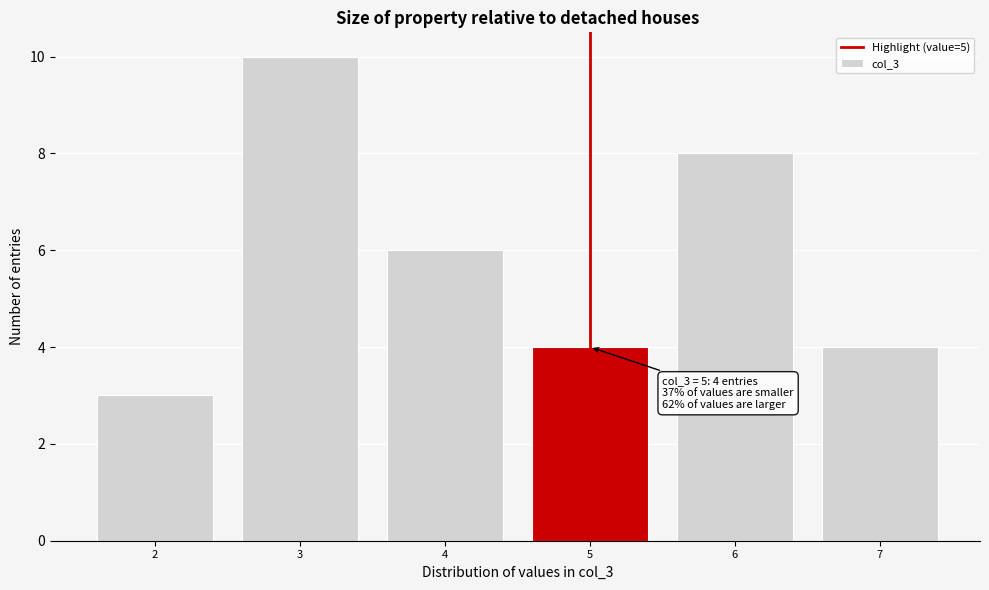

Over which range of the x-axis is the bar tallest?

2.5 to 3.5